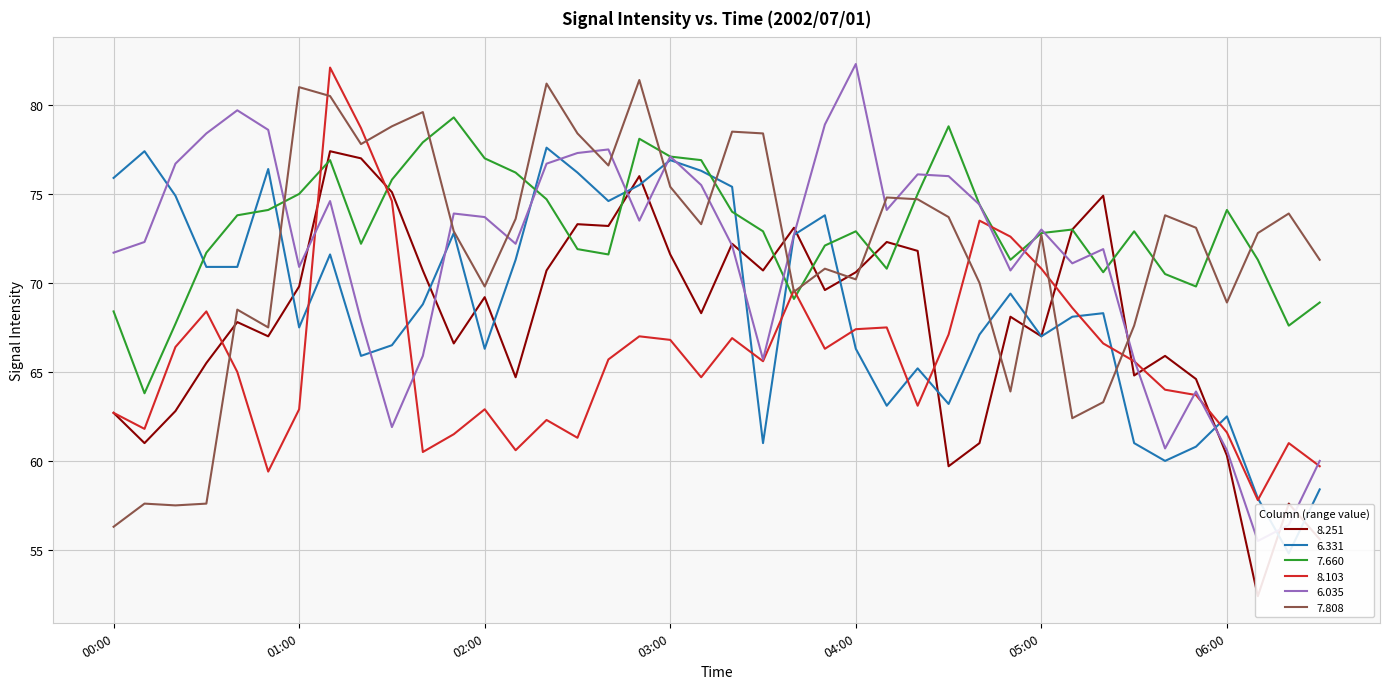

What is the difference between the maximum and second lowest values in the 8.103 series?

22.7